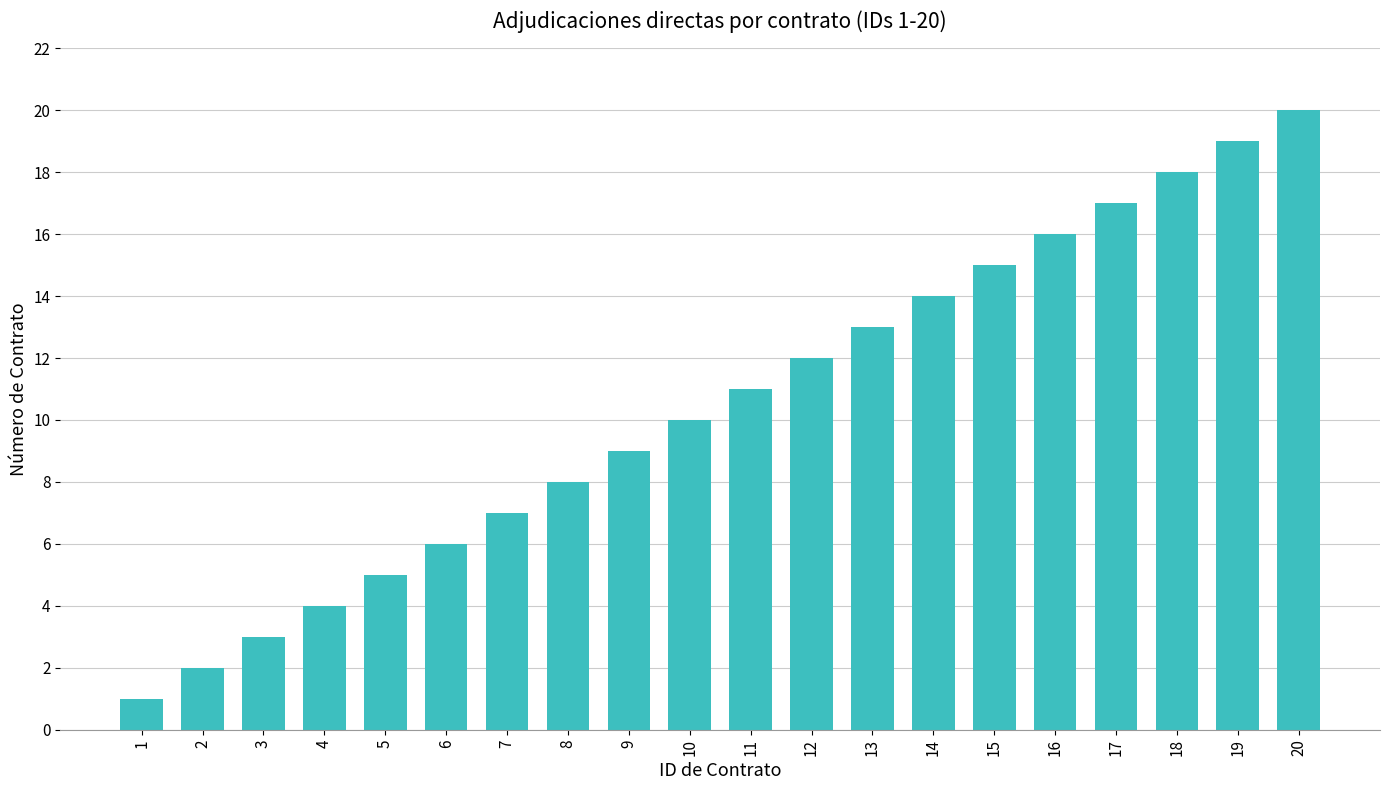

At which category does the chart reach its minimum across all series?

1